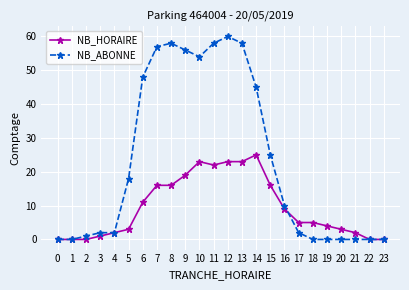

The value of NB_HORAIRE at 7 is 16. True or false?

True